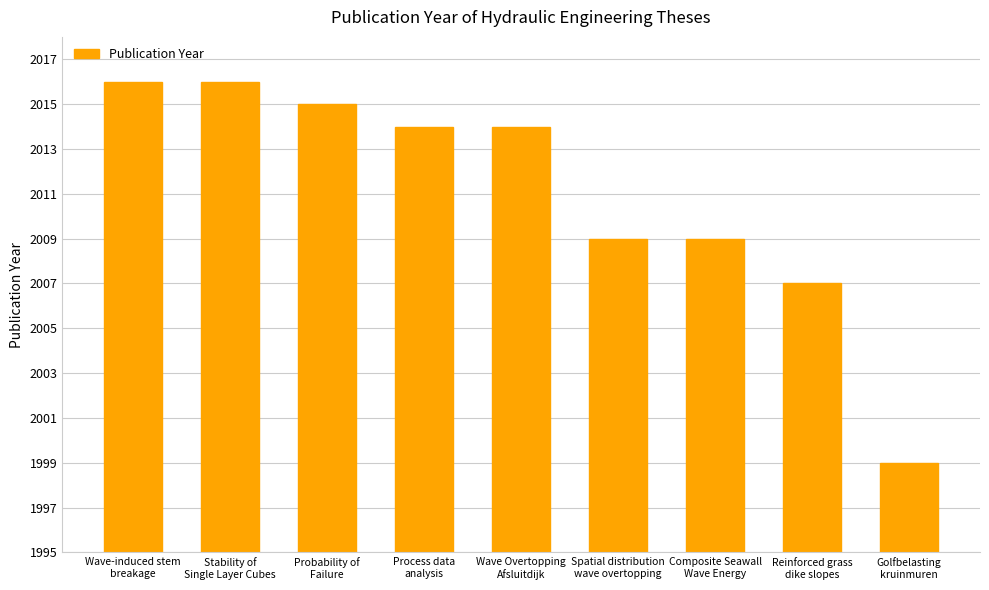

What is the difference between the maximum and minimum values?

17